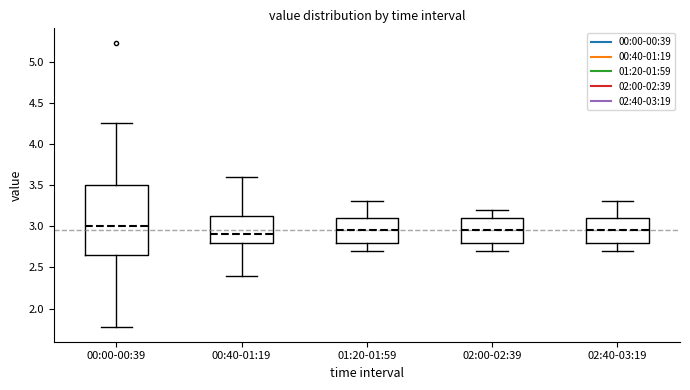

Reading left to right, transcribe this box plot: for each box, give where its median line is, the range the box spans, and where its two whiskers end, as read against the y-axis. The values are not printed on the chart, so give them approximately, as read against the axis.

00:00-00:39: median 3.00, box 2.65 to 3.50, whiskers 1.75 to 4.25
00:40-01:19: median 2.90, box 2.80 to 3.15, whiskers 2.40 to 3.60
01:20-01:59: median 2.95, box 2.80 to 3.10, whiskers 2.70 to 3.30
02:00-02:39: median 2.95, box 2.80 to 3.10, whiskers 2.70 to 3.20
02:40-03:19: median 2.95, box 2.80 to 3.10, whiskers 2.70 to 3.30